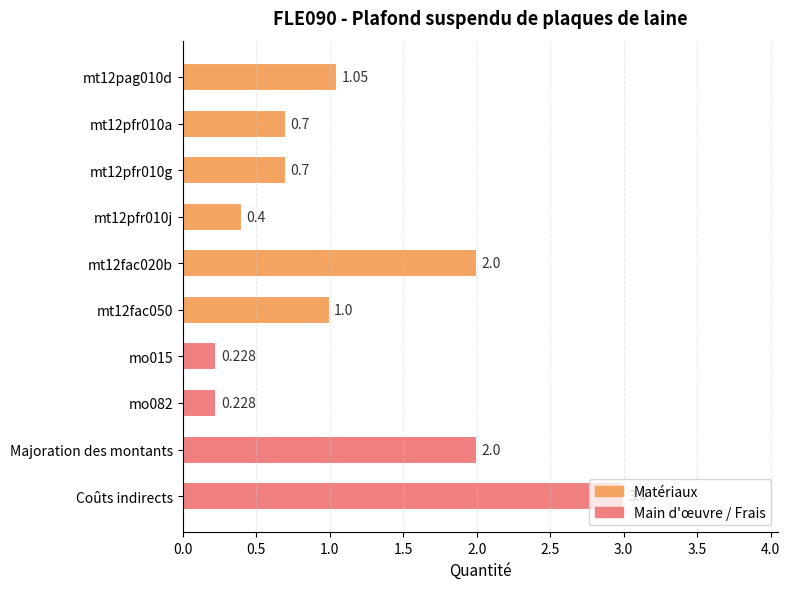

What is the label of the 10th bar from the top?

Coûts indirects